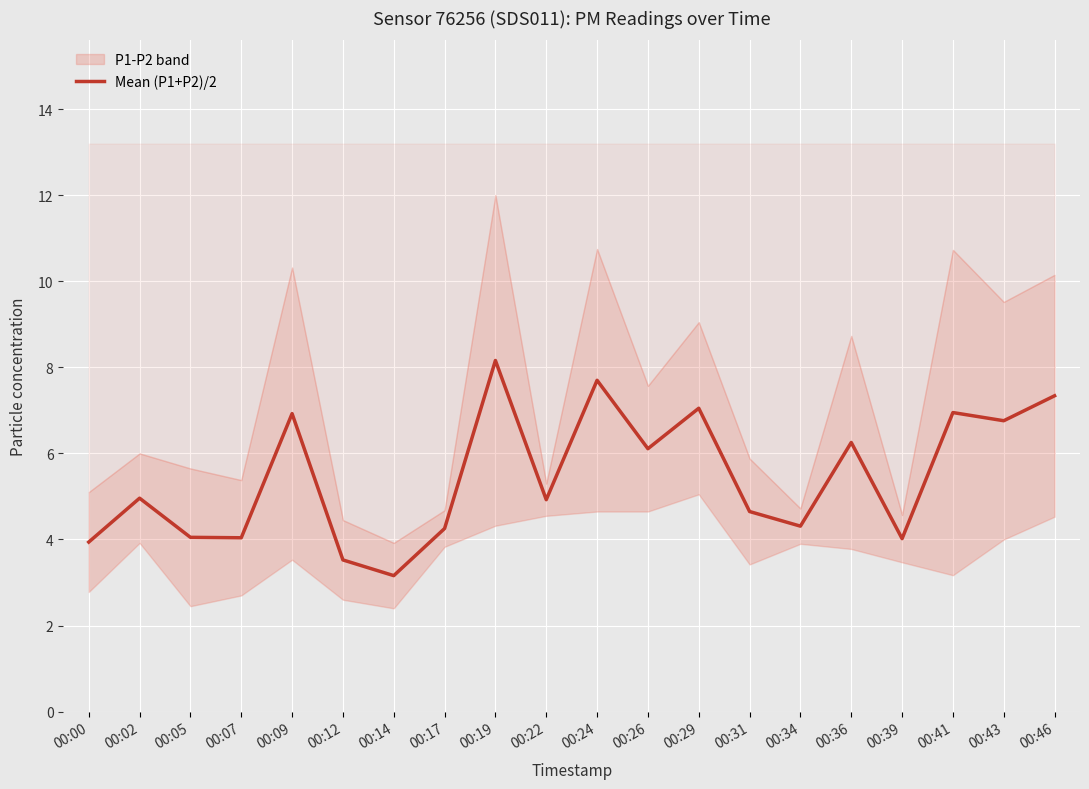

Reading right to left, extract all data points from this chart.

00:46=7.3	00:43=6.8	00:41=7.0	00:39=4.0	00:36=6.3	00:34=4.3	00:31=4.7	00:29=7.1	00:26=6.1	00:24=7.7	00:22=4.9	00:19=8.2	00:17=4.3	00:14=3.2	00:12=3.5	00:09=6.9	00:07=4.0	00:05=4.1	00:02=5.0	00:00=3.9